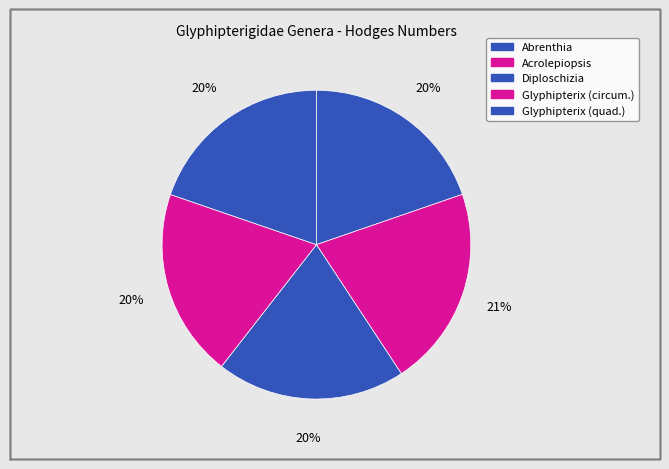

Which slice is the largest?

Acrolepiopsis